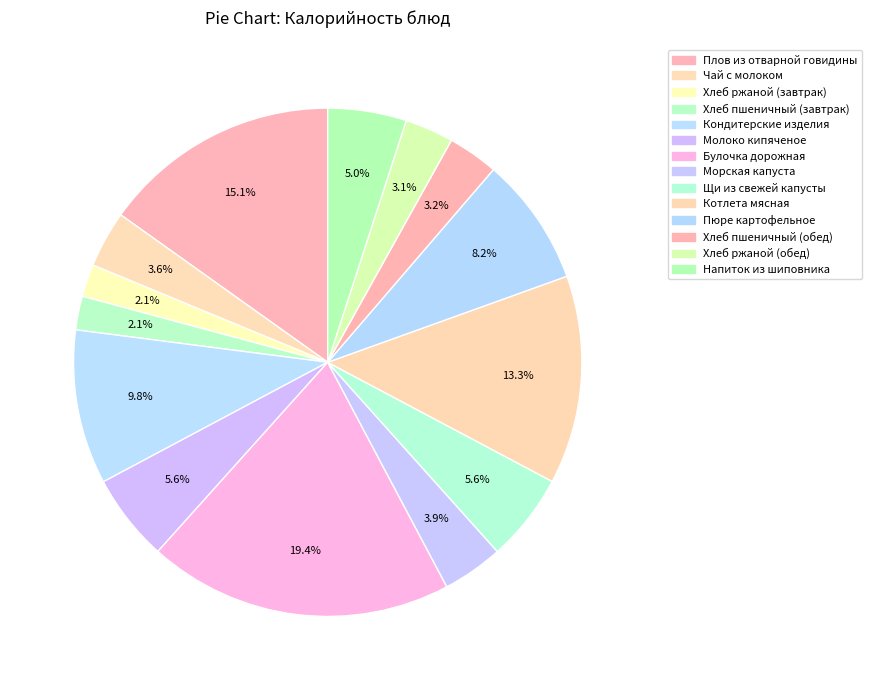

Do Пюре картофельное and Щи из свежей капусты together represent more than half of the pie?

No